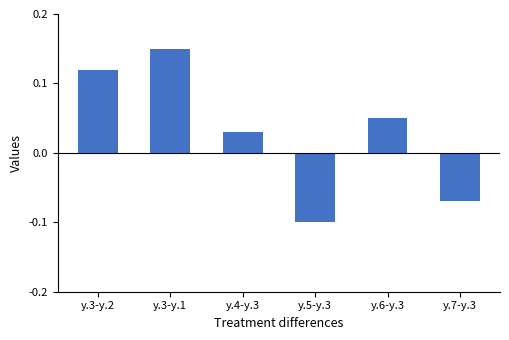

The chart shows a value of -0.1 at y.7-y.3. True or false?

True